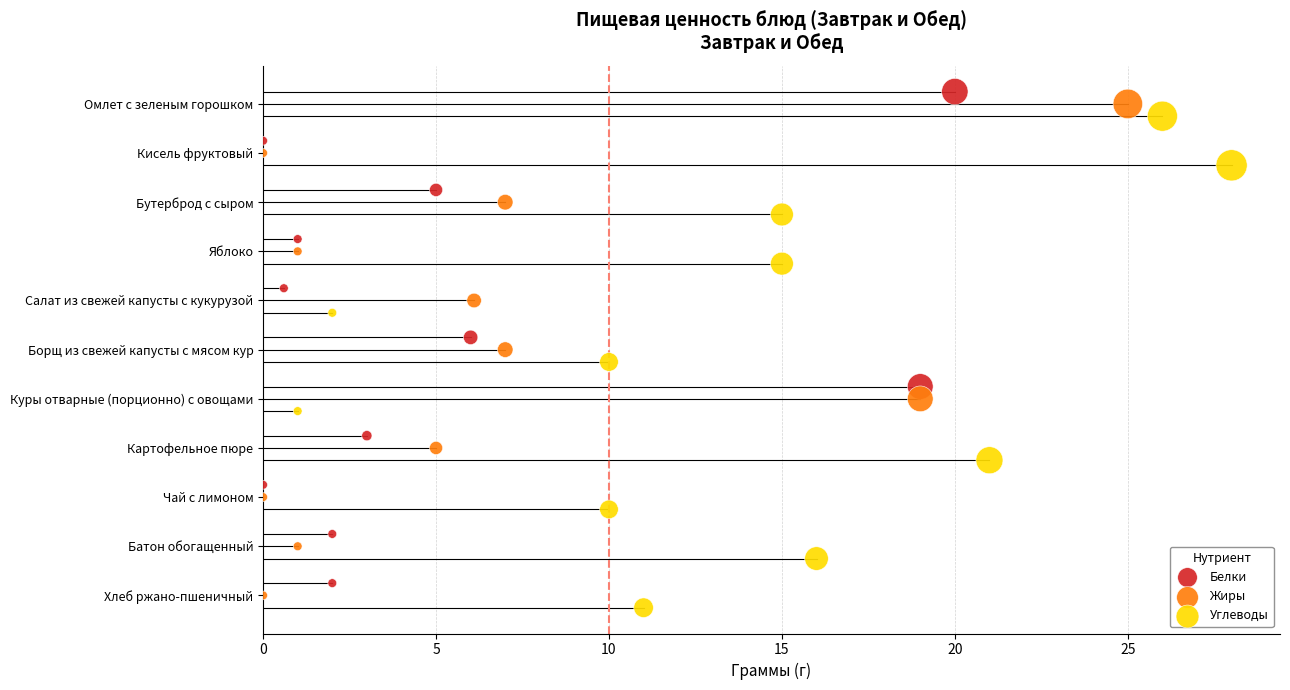

Which series contains the lowest Y value?

Белки